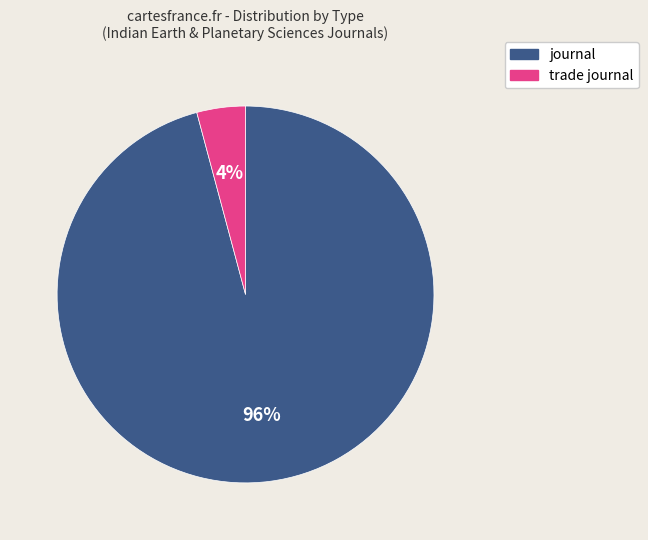

Is it true that journal is 83% of the pie?

False